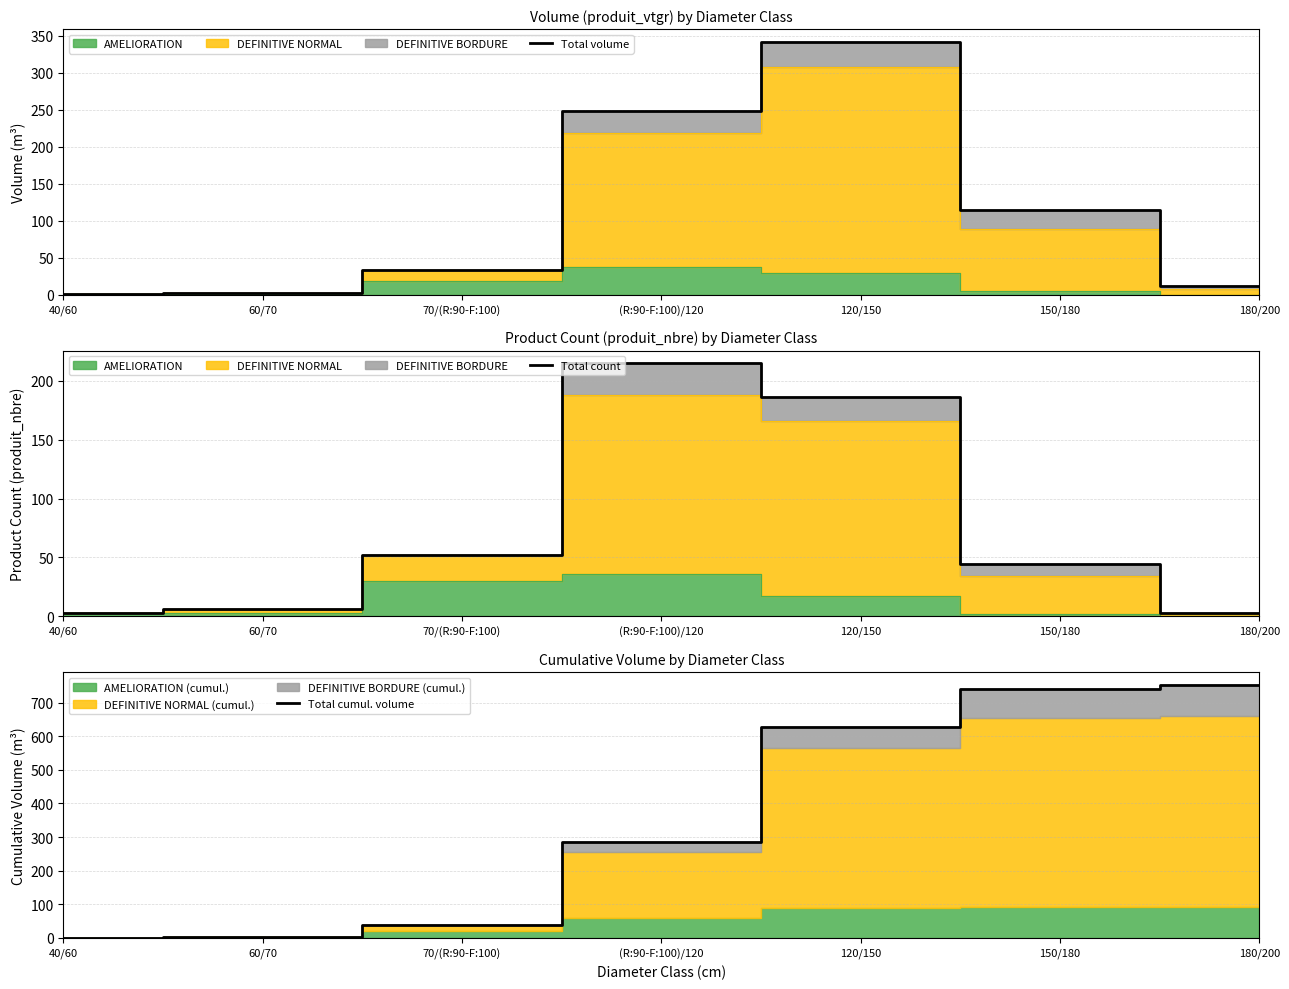

Reading right to left, what are all the values shown in this chart?

Total volume: 11.6	113.7	341.7	248.4	33.8	2.4	0.8
Total count: 3.0	44.0	186.0	215.0	52.0	6.0	3.0
Total cumul. volume: 752.3	740.7	627.0	285.3	36.9	3.2	0.8